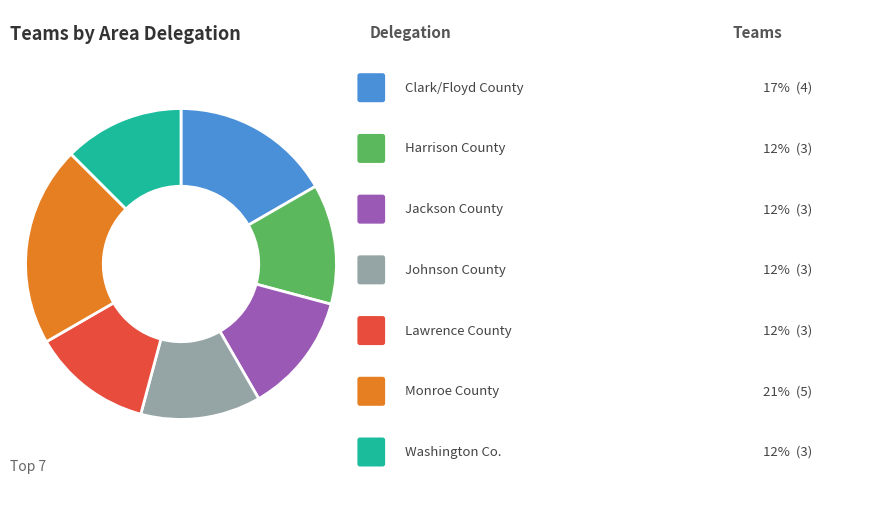

Is there any slice that represents more than half of the pie?

No